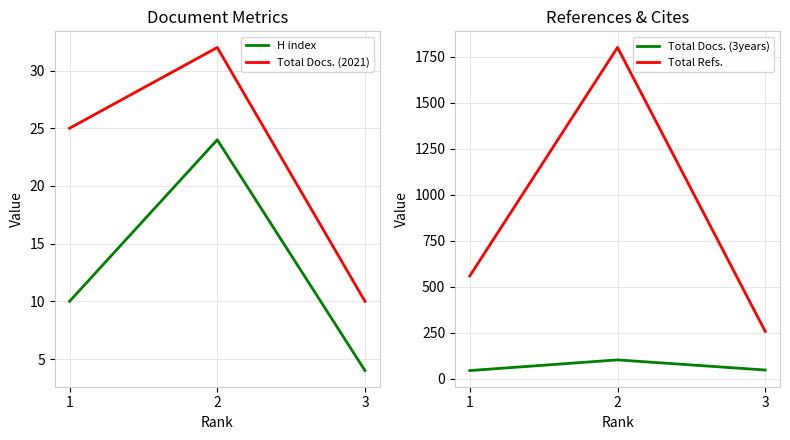

At which category is the sum across all series the highest?

2